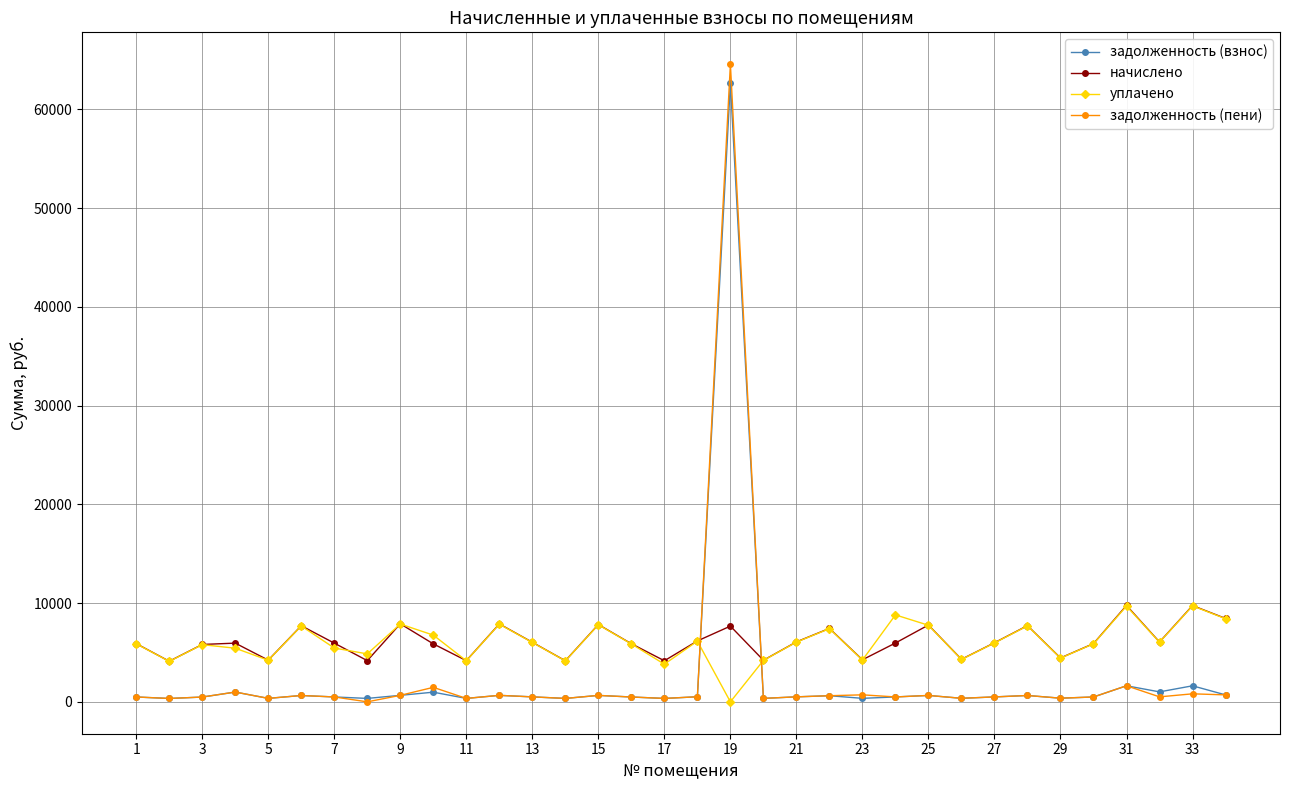

How many data points does each series have?

34